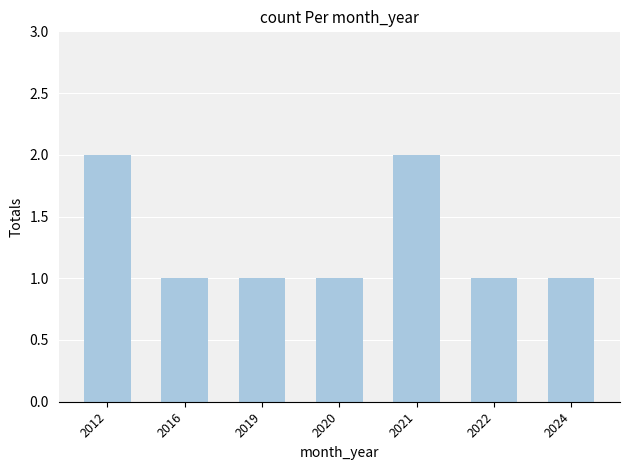

What is the sum of the values at 2016 and 2024?

2